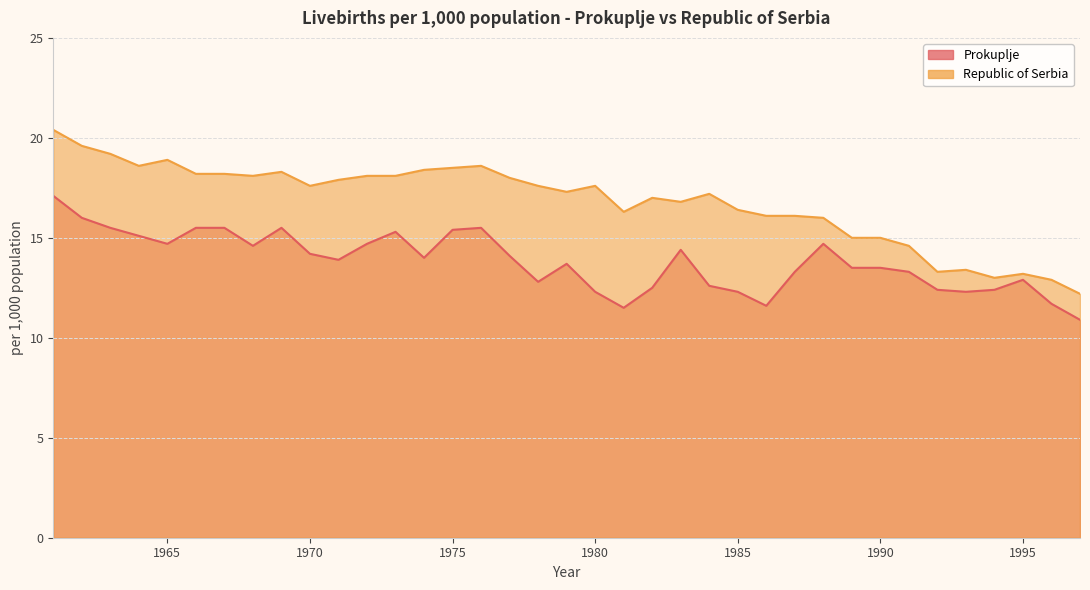

Where does the Prokuplje series first go above 13?

1961